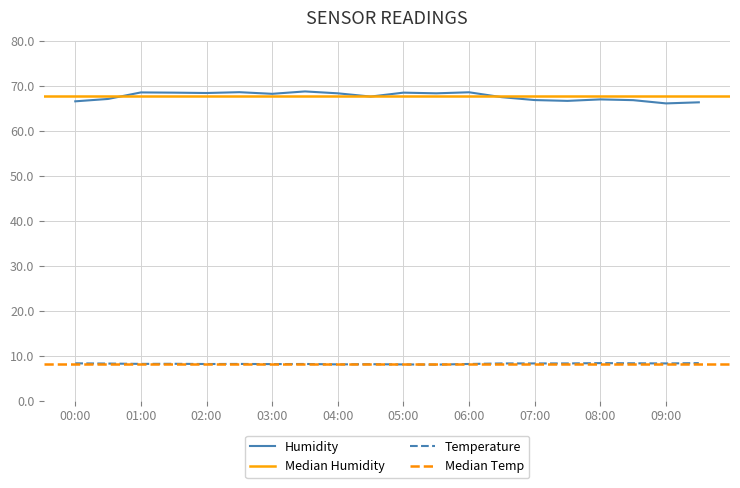

Where is temperature nearest to the value 8?

05:30